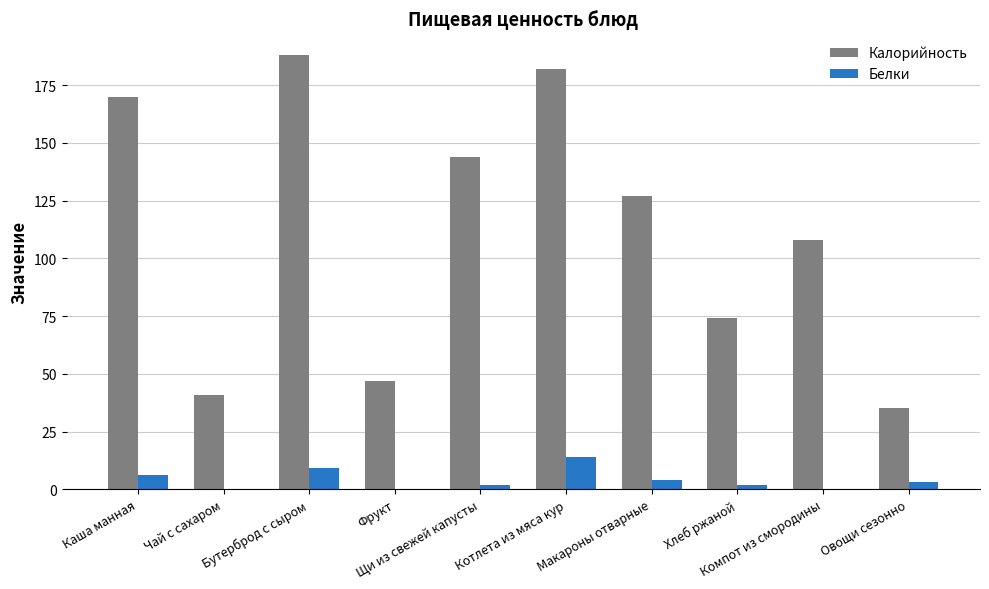

Between Хлеб ржаной and Овощи сезонно, which series saw the biggest shift?

Калорийность